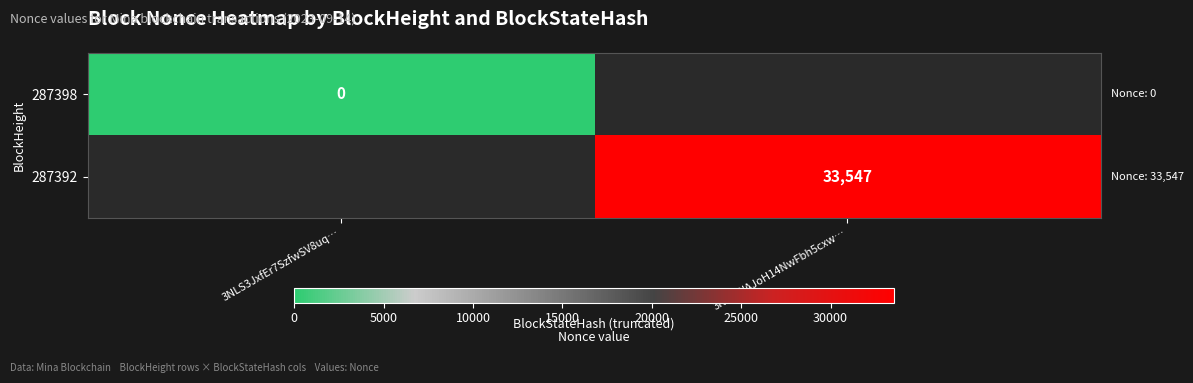

Which has a higher value, 3NLS3JxfEr7SzfwSV8uq… or 3NKgWAJoH14NwFbh5cxw…?

3NKgWAJoH14NwFbh5cxw…